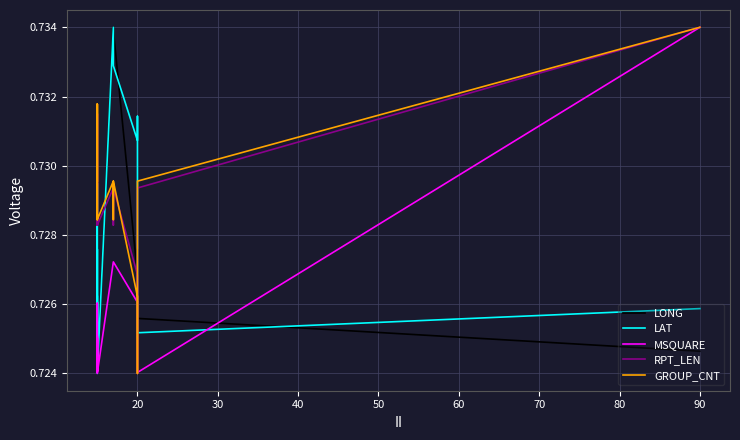

True or false: RPT_LEN and LONG intersect in this chart.

True